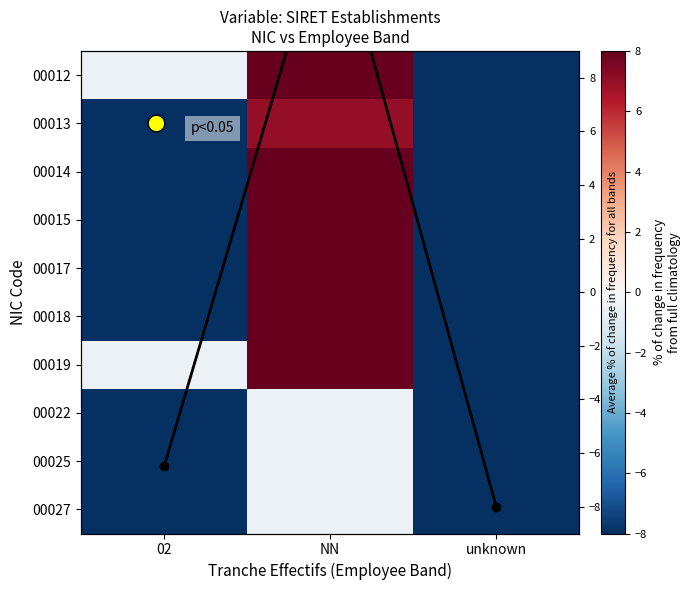

How many negative values does the 00014 series have?

2